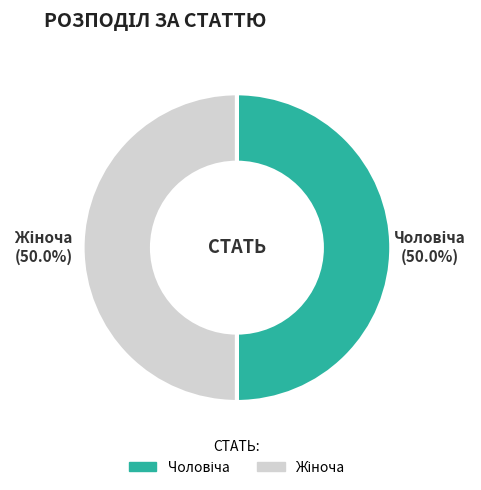

To the nearest percent, what is the combined percentage of Жіноча and Чоловіча?

100%